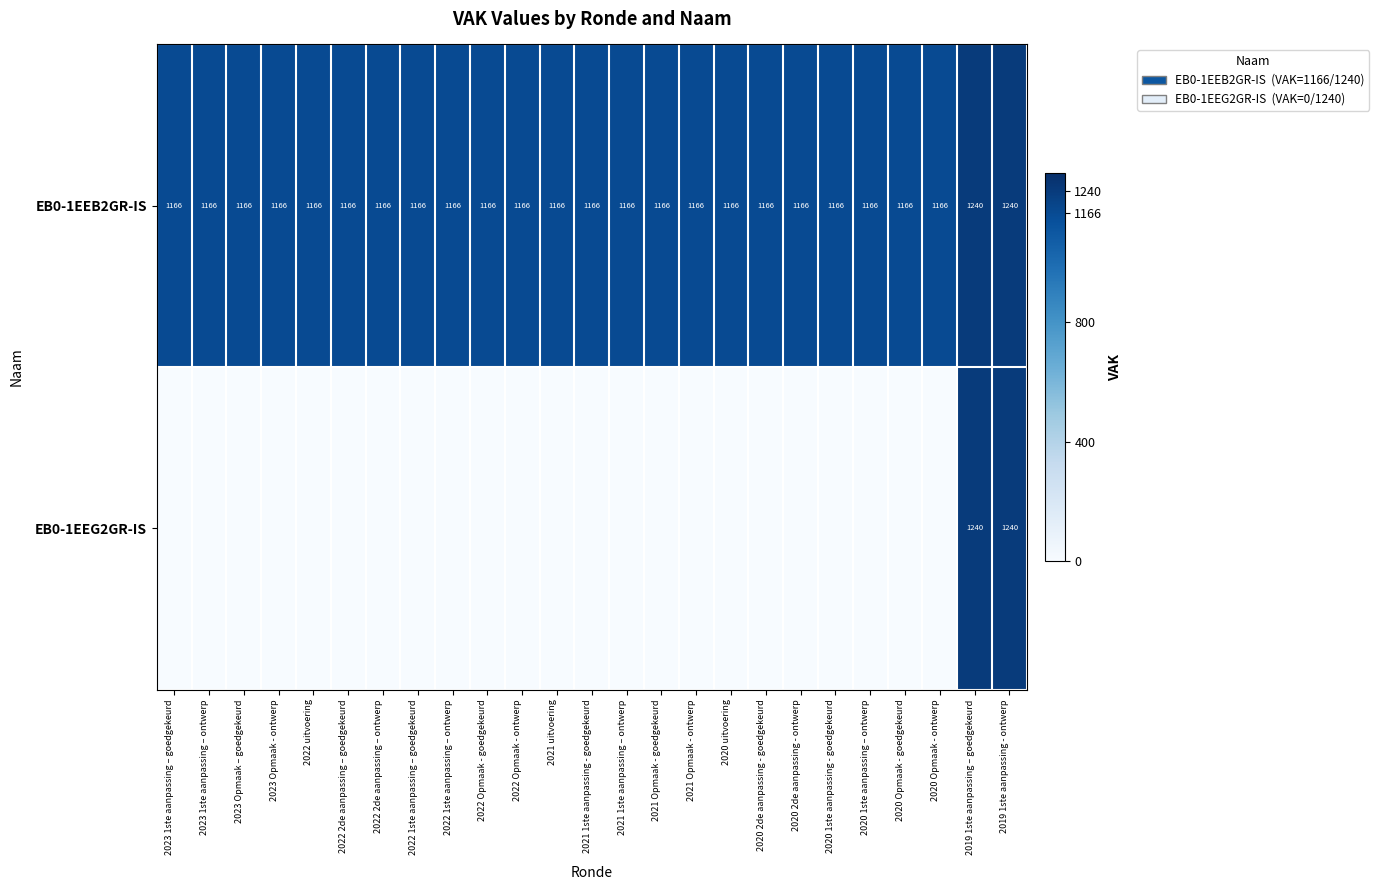

Is it true that EB0-1EEG2GR-IS equals 1749 at 2019 1ste aanpassing - ontwerp?

False